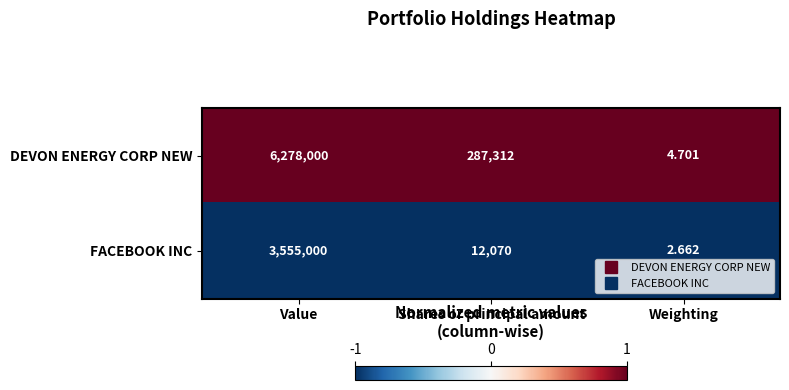

Rank the series at Weighting from highest to lowest value.

DEVON ENERGY CORP NEW, FACEBOOK INC